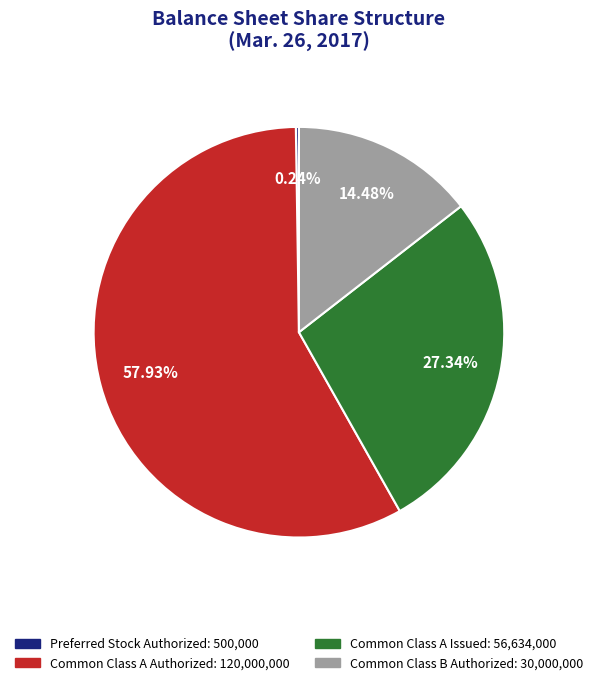

Which slice is the largest?

Common Class A Authorized